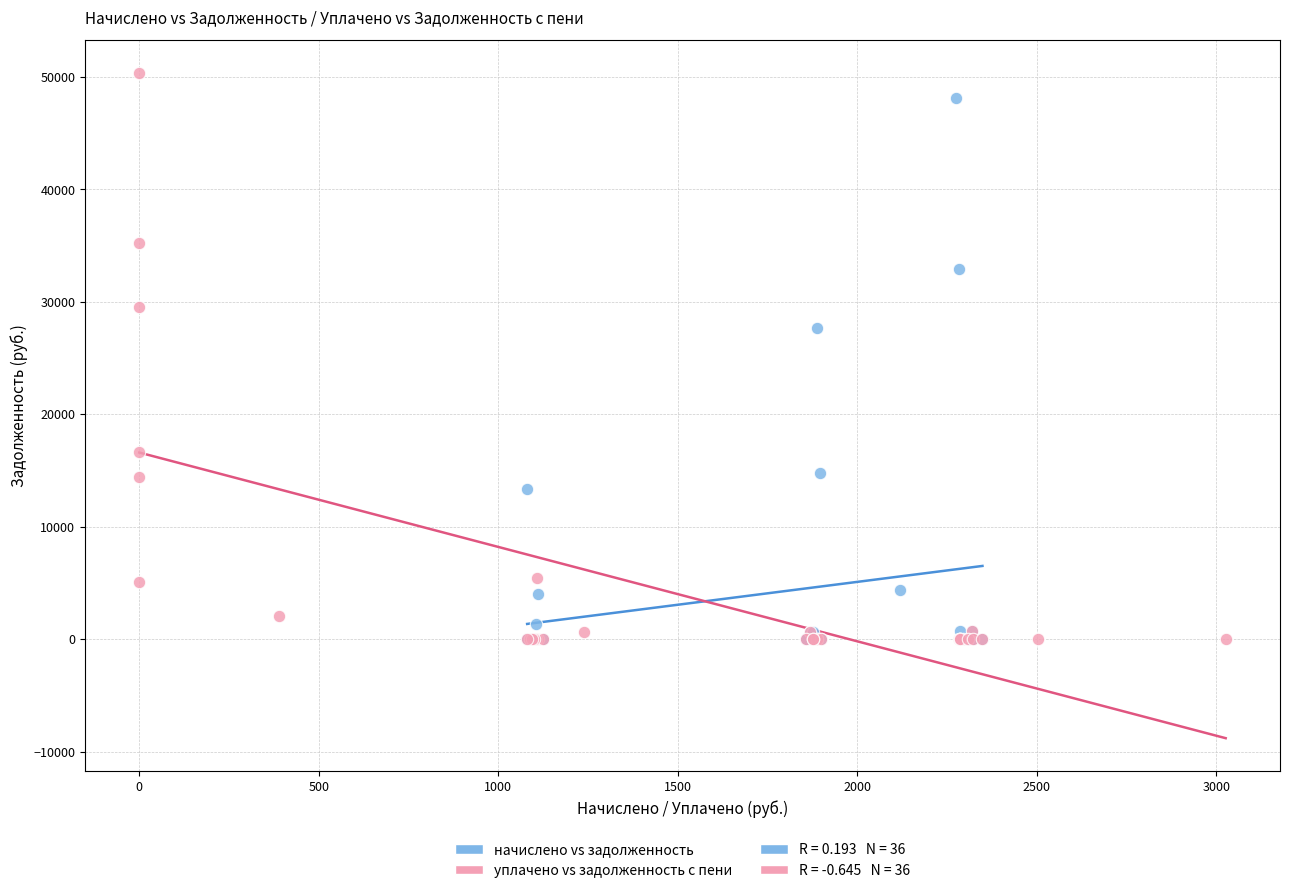

Which series has the widest spread of Y values?

уплачено vs задолженность с пени